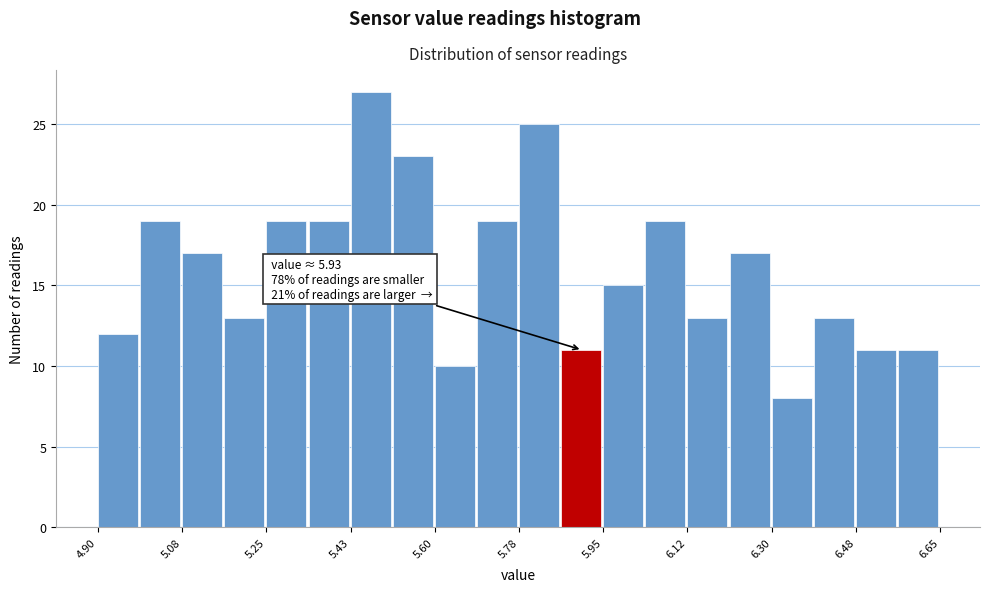

Over which range of the x-axis is the bar tallest?

5.42 to 5.52